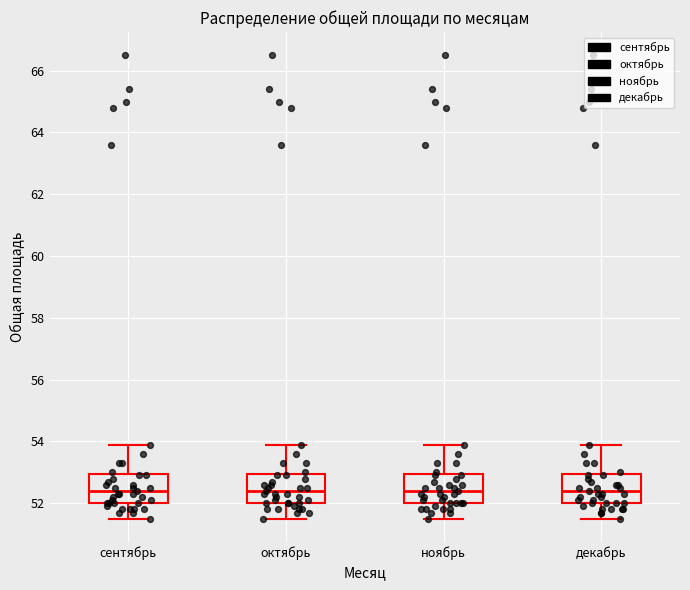

Reading left to right, read every box against the y-axis: the position of its median line, the range the box covers, and the ends of its whiskers. The values are not printed on the chart, so give them approximately, as read against the axis.

сентябрь: median 52.4, box 52.0 to 53.0, whiskers 51.6 to 54.0
октябрь: median 52.4, box 52.0 to 53.0, whiskers 51.6 to 54.0
ноябрь: median 52.4, box 52.0 to 53.0, whiskers 51.6 to 54.0
декабрь: median 52.4, box 52.0 to 53.0, whiskers 51.6 to 54.0